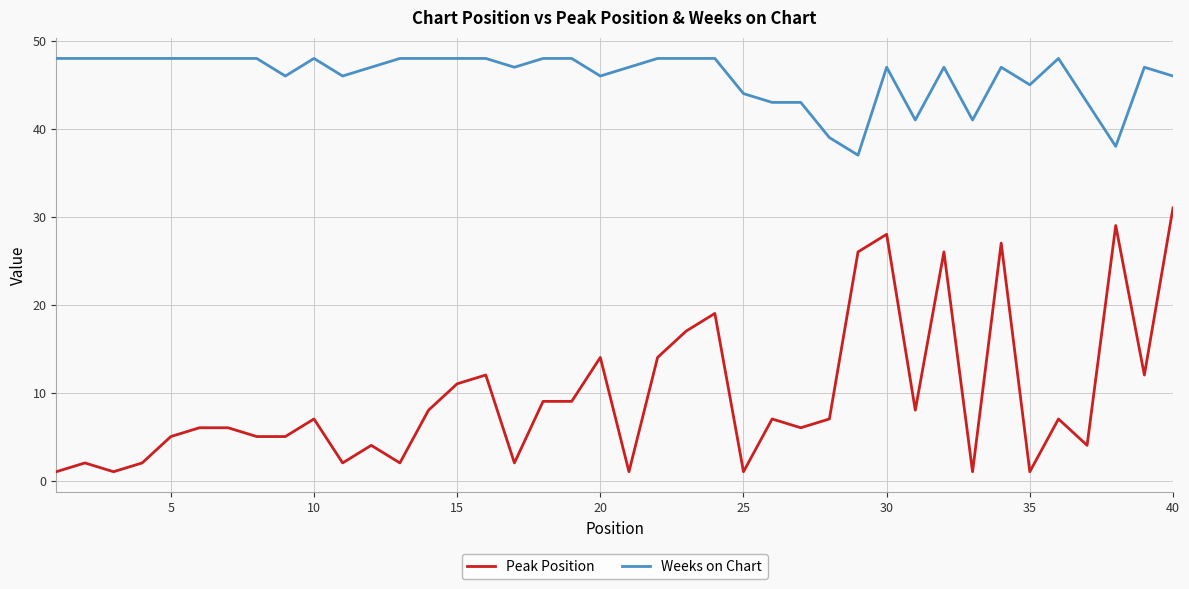

What is the highest value of the Weeks on Chart series?

48